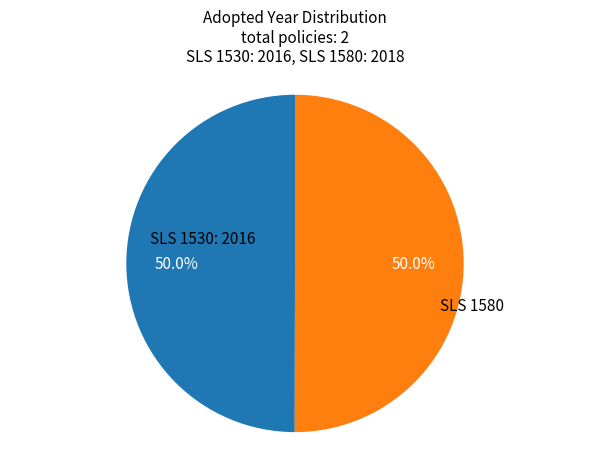

How many slices are in this pie chart?

2